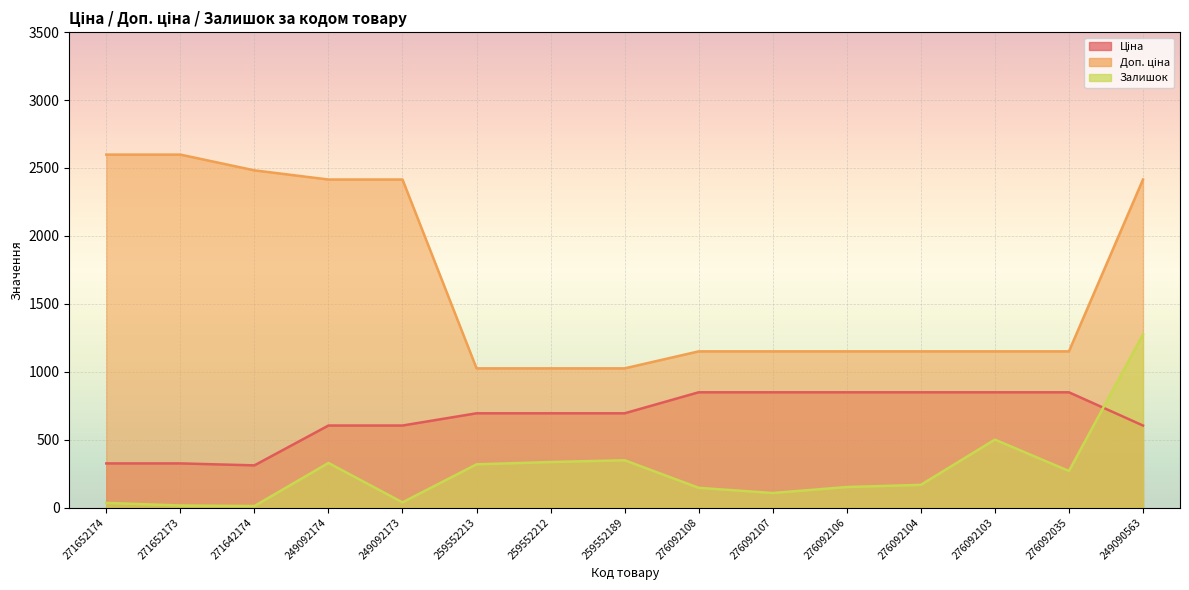

Which series ends up on top after the final intersection of Ціна and Залишок?

Залишок